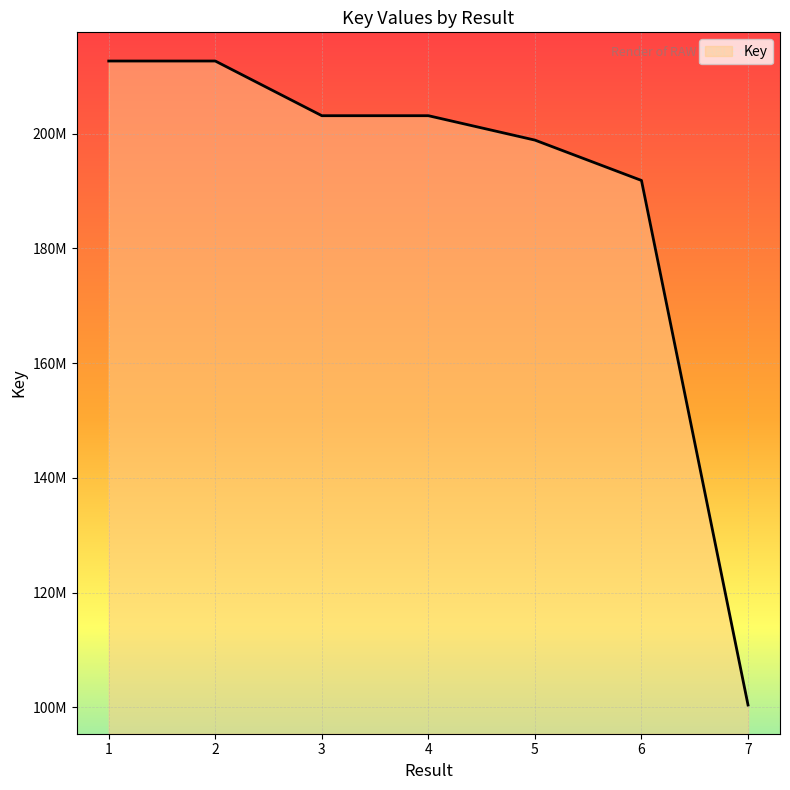

Reading left to right, extract all data points from this chart.

212651942	212651736	203121602	203121644	198867150	191833502	100403356